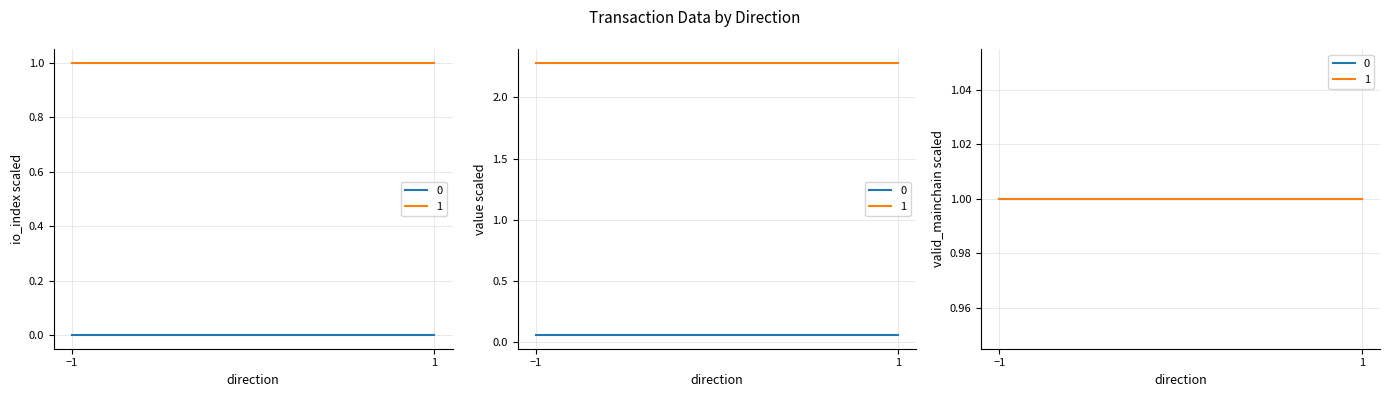

What is the average value of the io_index series?

0.5